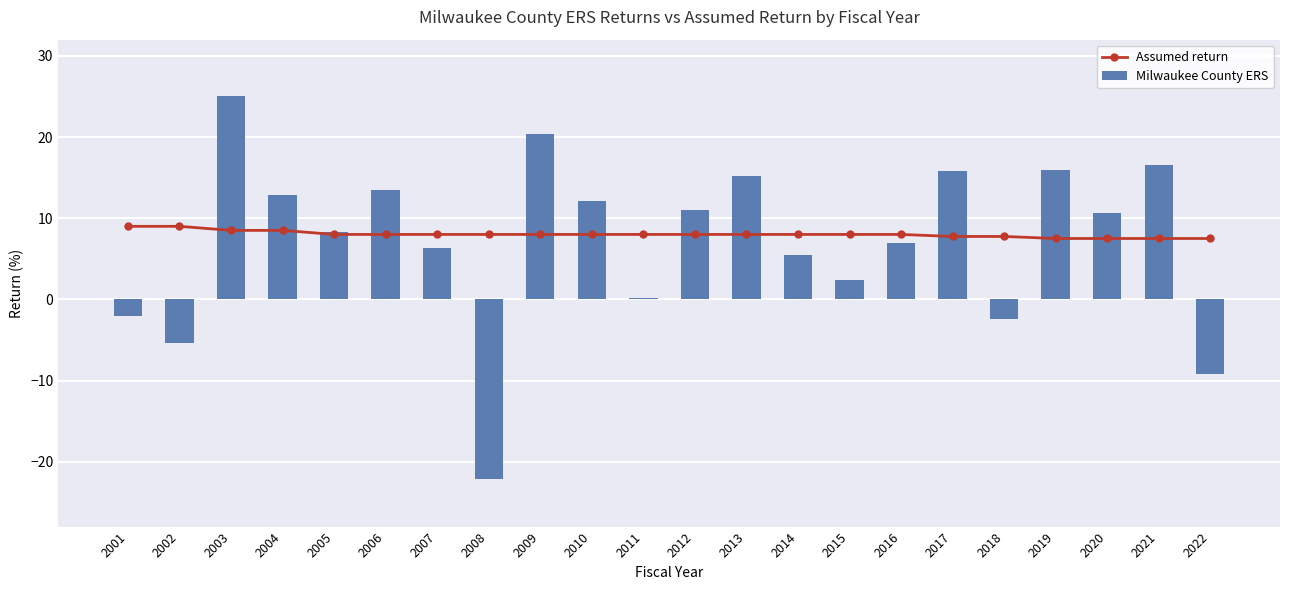

Where does the Assumed return series first go above 8?

2001